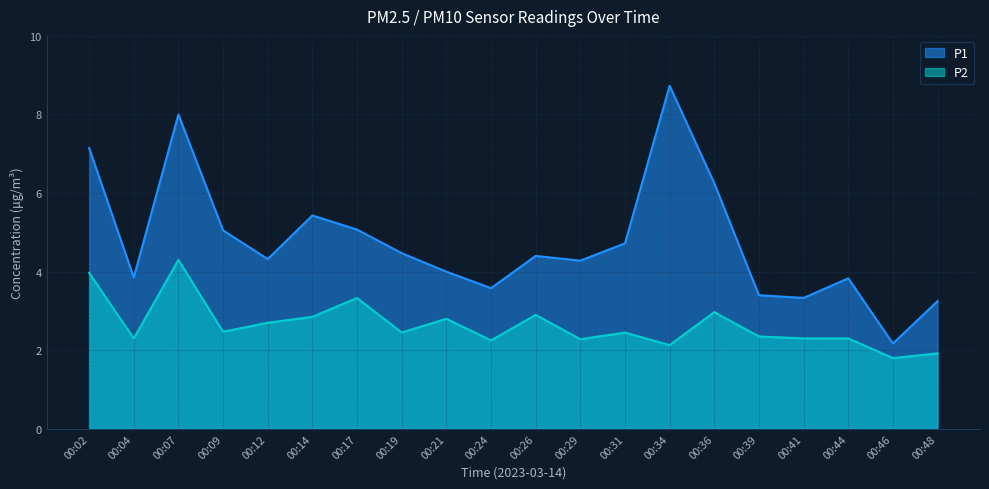

Where does the P1 series first go above 4?

00:02